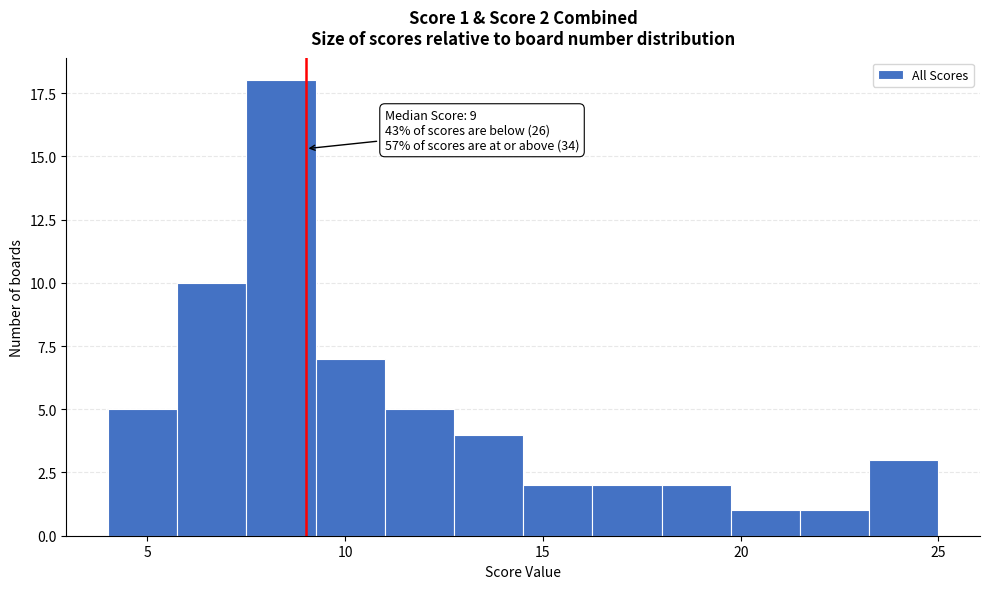

Around what value on the x-axis is the tallest bar? Give the approximate position of its centre, as read against the axis.

8.5